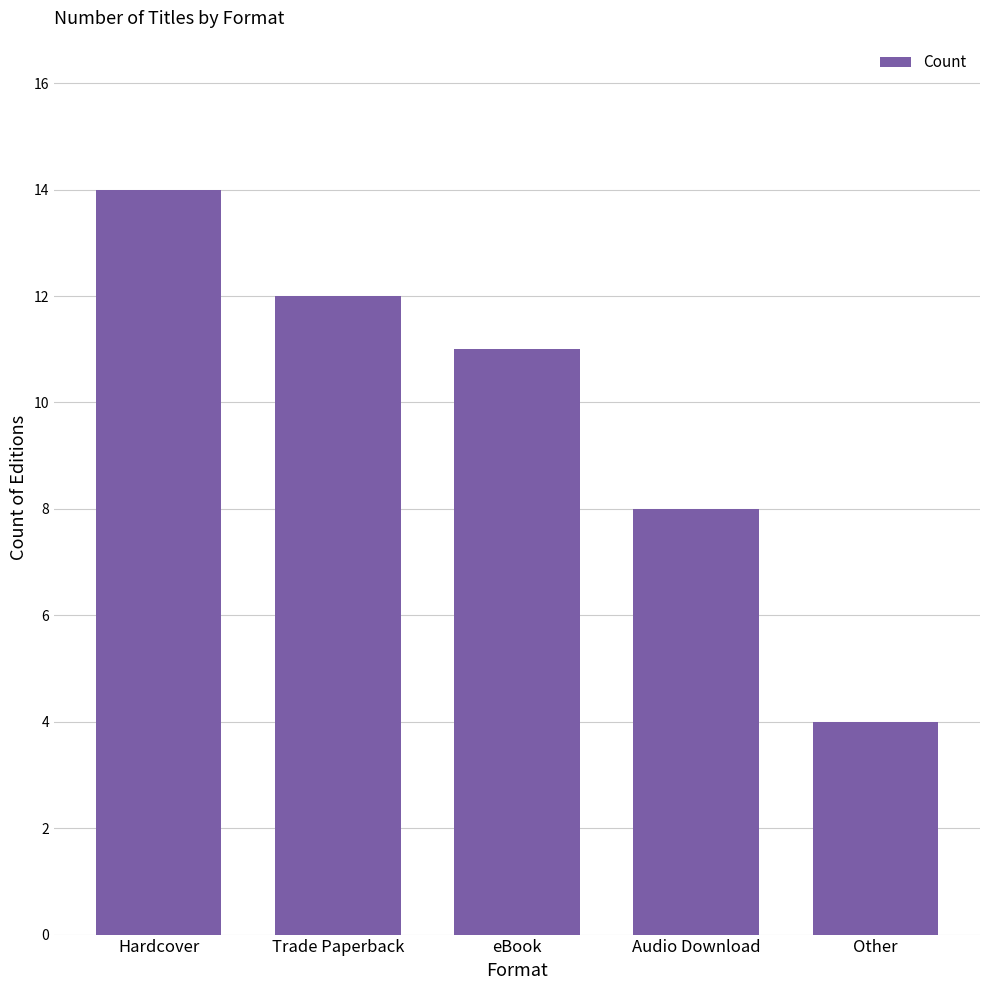

What is the value of the 4th bar from the left?

8